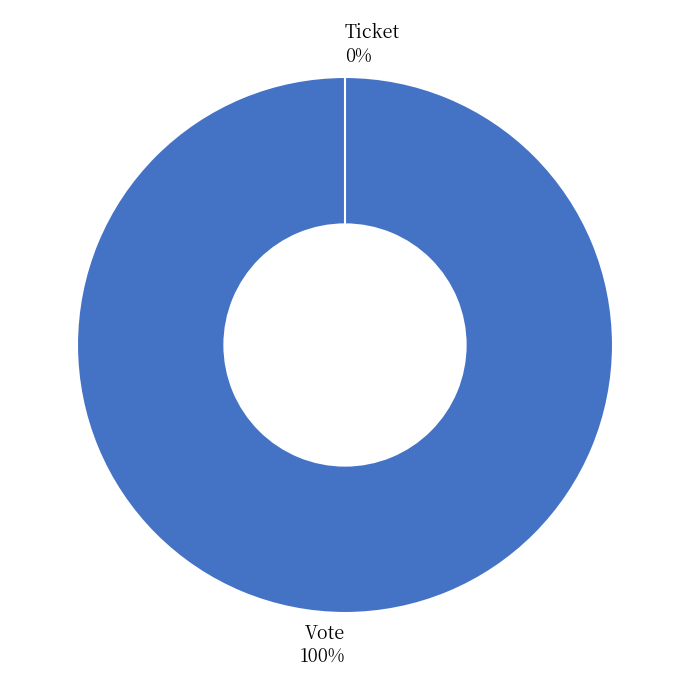

How many slices are in this pie chart?

2